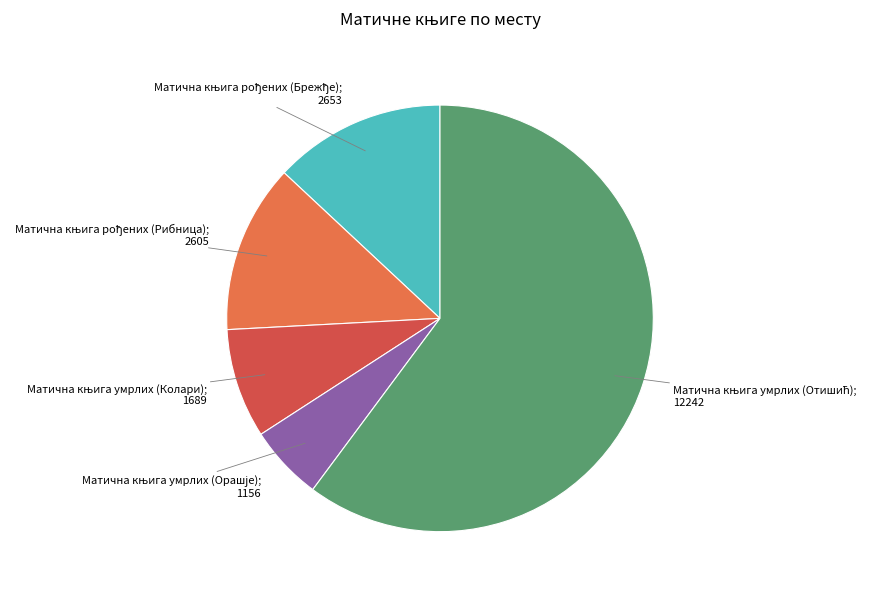

Does any single category account for the majority?

Yes